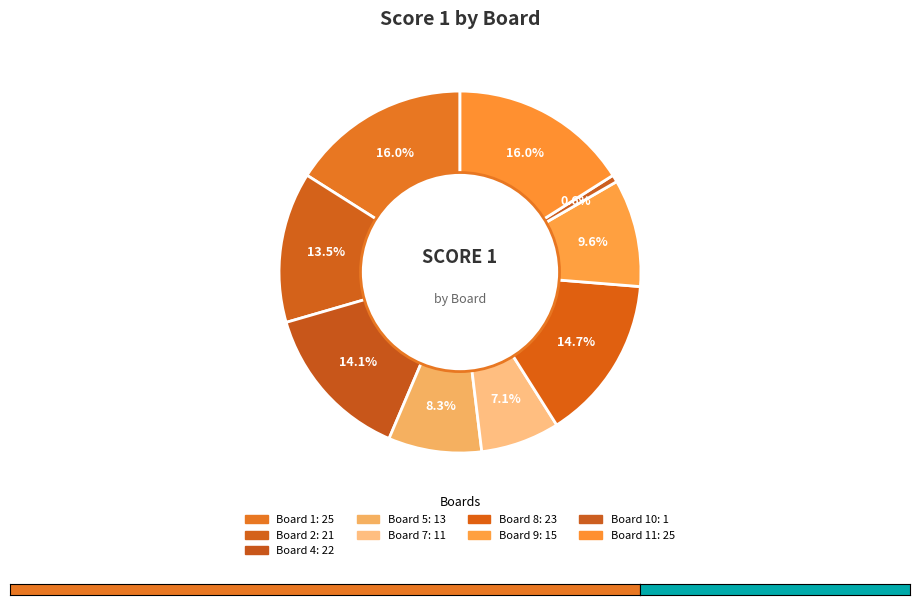

How many segments does this pie chart have?

9